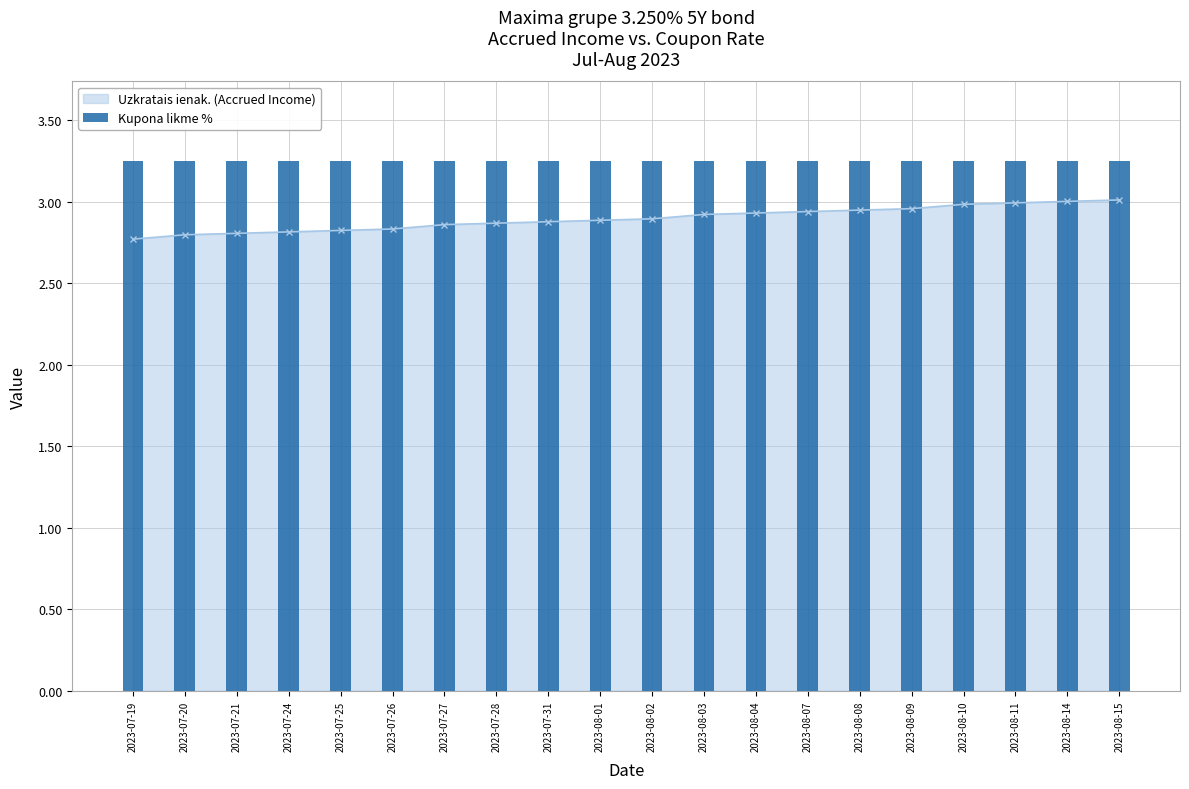

What is the label of the 17th bar from the left?

2023-08-10